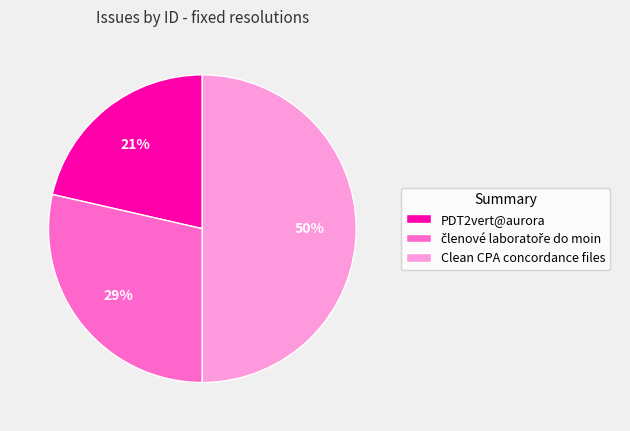

To the nearest percent, what is the combined percentage of PDT2vert@aurora and Clean CPA concordance files?

71%